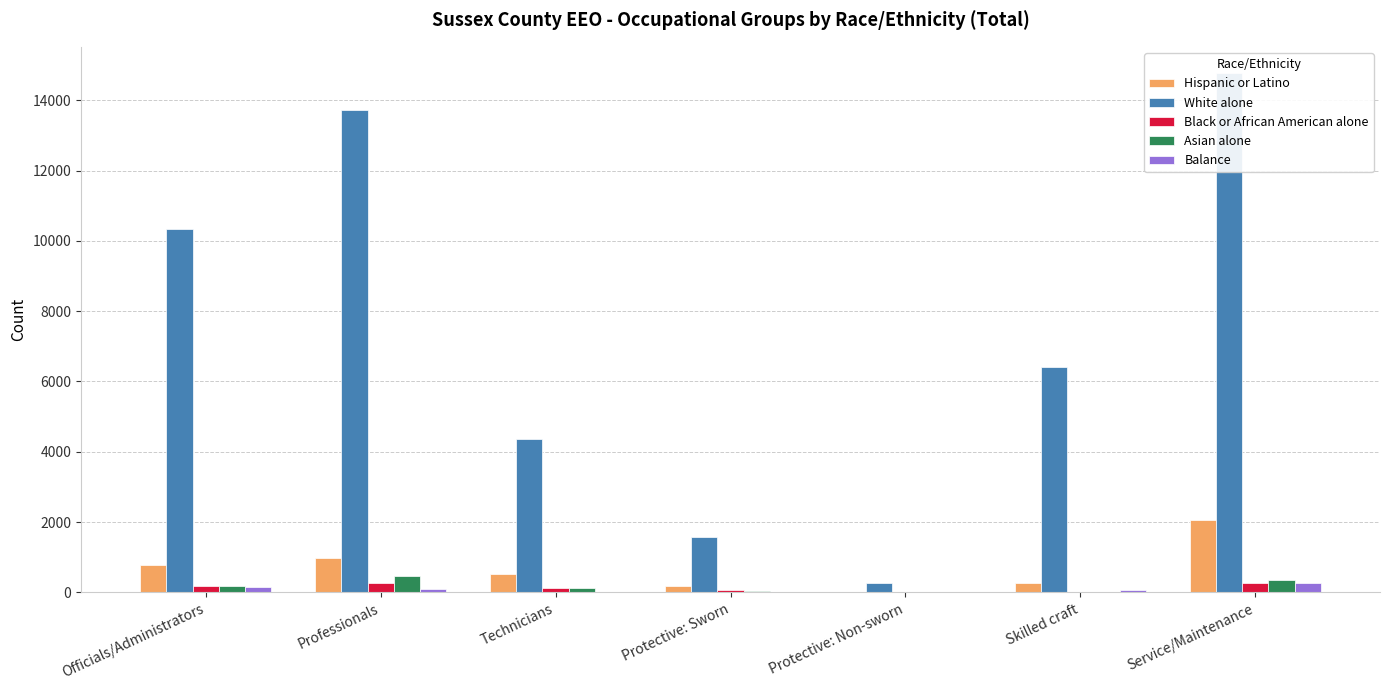

What is the label of the 5th bar from the left?

Protective: Non-sworn